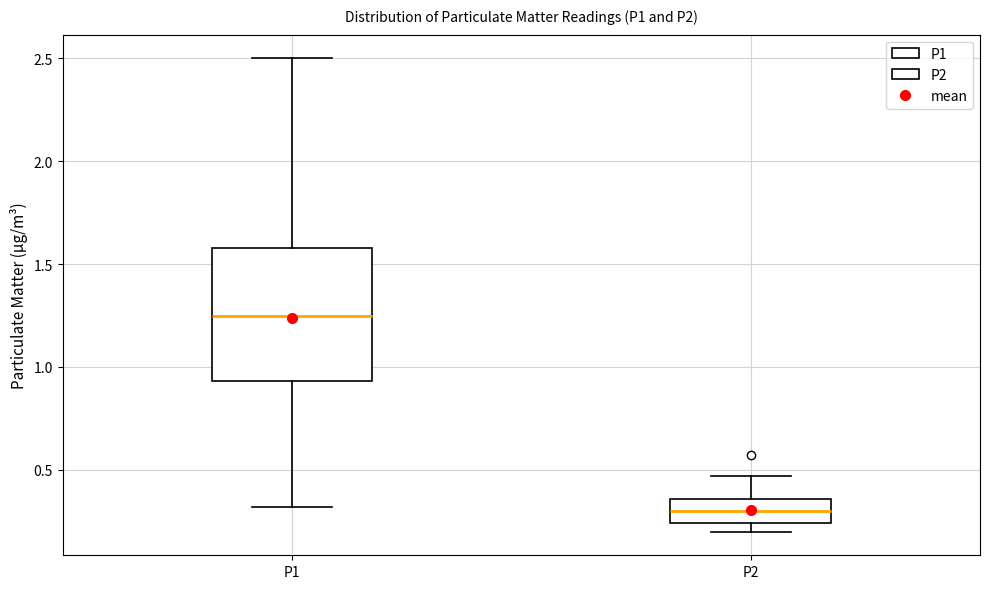

Where is the upper edge of the box for P1 on the y-axis? The values are not printed on the chart, so give them approximately, as read against the axis.

1.60